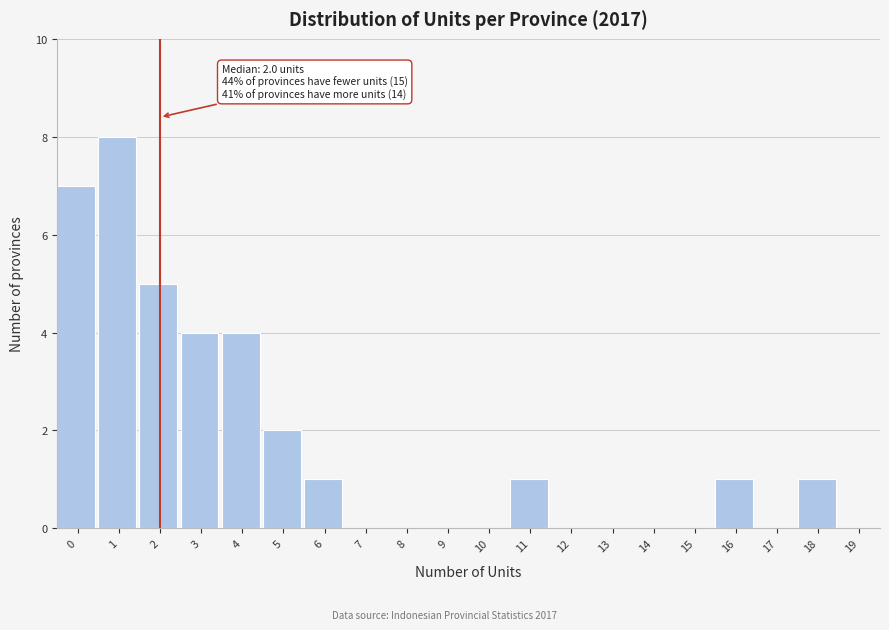

Over which range of the x-axis is the bar tallest?

0.5 to 1.5